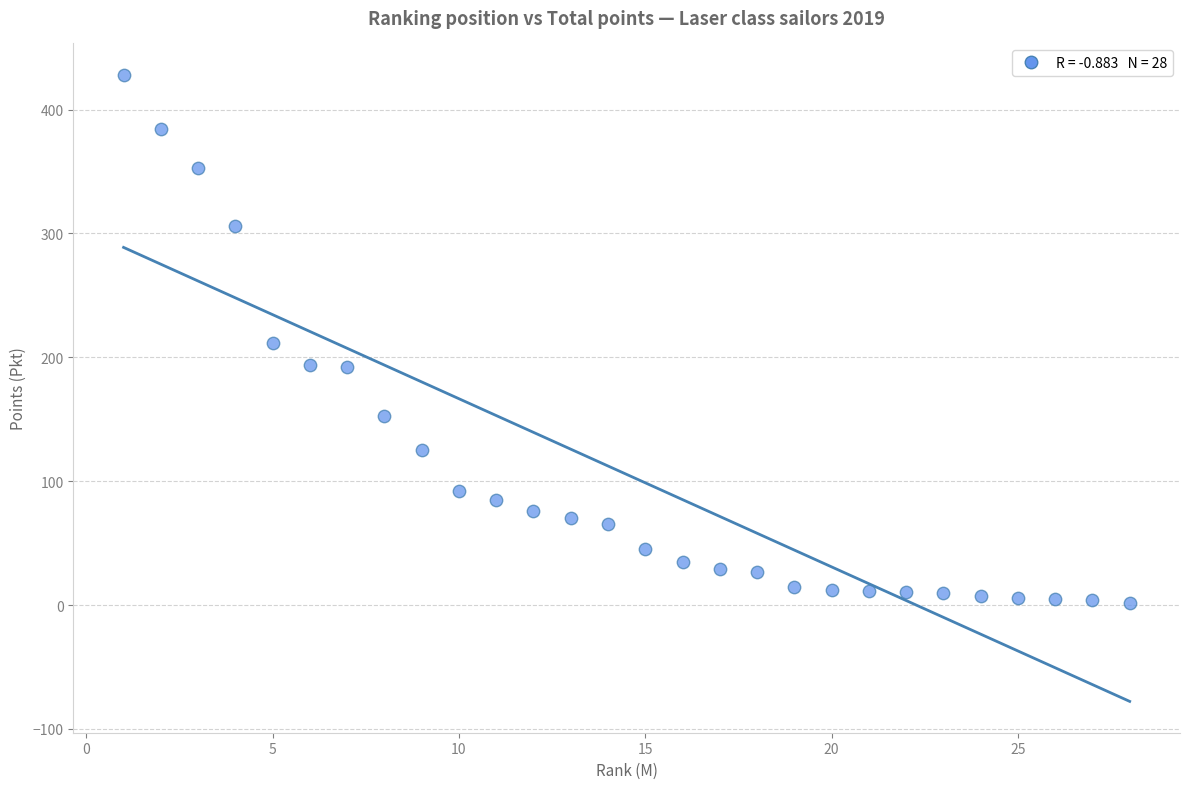

What is the range of X values (max minus min)?

27.0